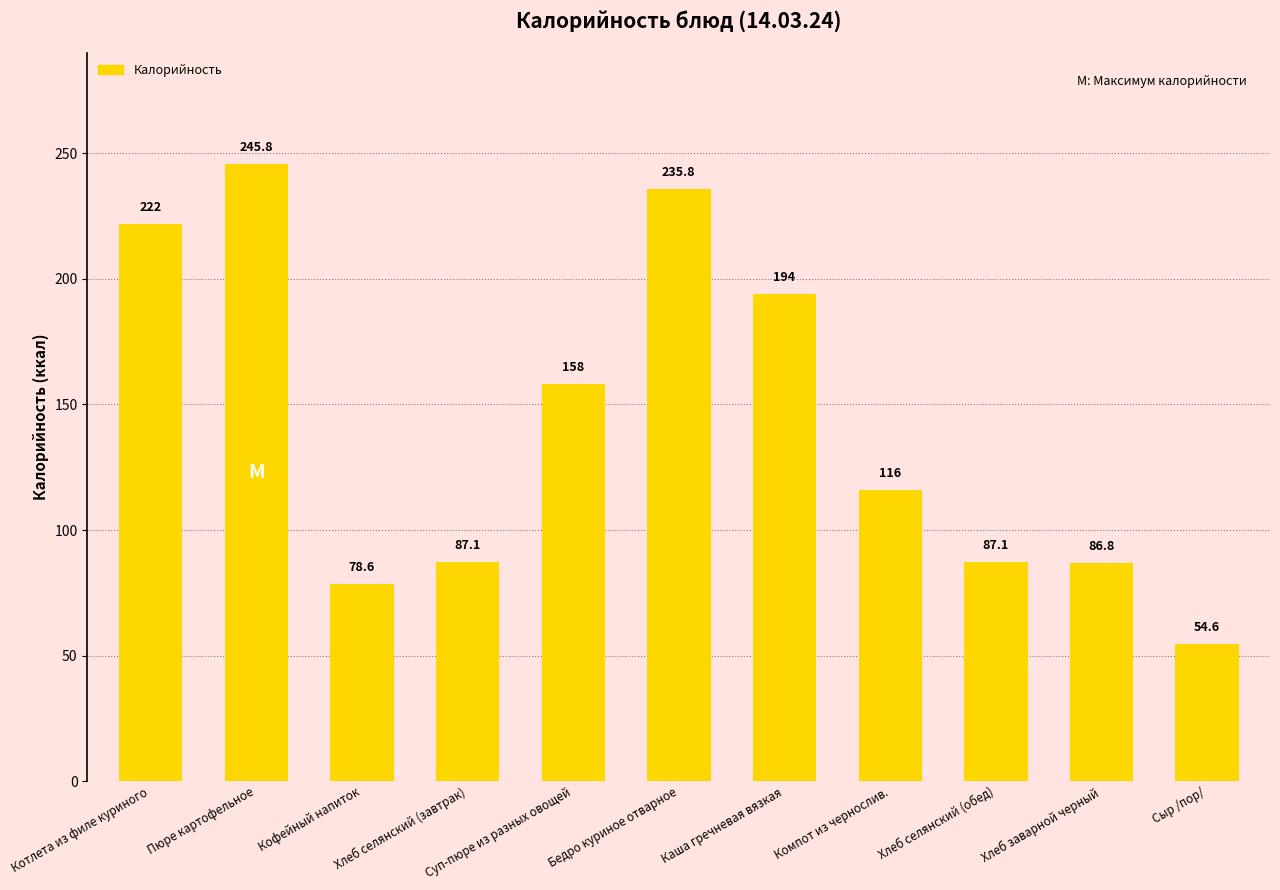

Approximately how many times larger is the value at Суп-пюре из разных овощей compared to Хлеб селянский (завтрак)?

1.8